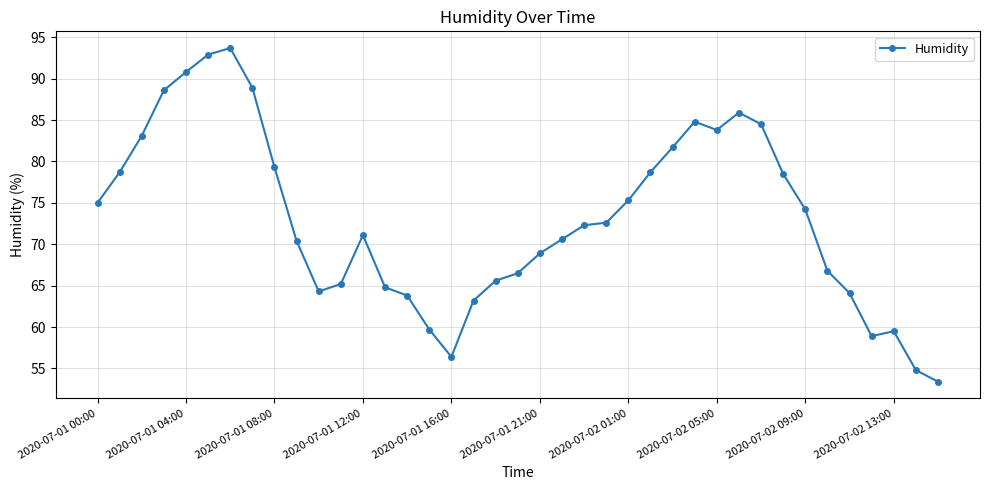

How many lines are shown in the chart?

1